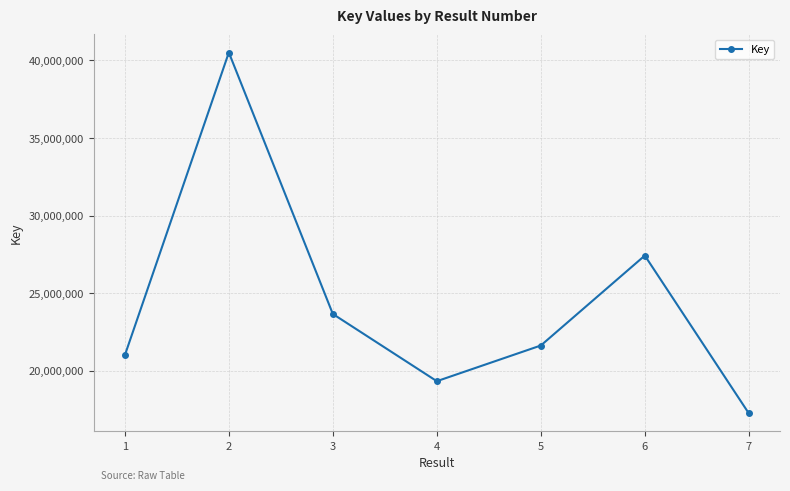

Reading left to right, what are all the values shown in this chart?

1=21011224	2=40509233	3=23669458	4=19339949	5=21638297	6=27430815	7=17270145